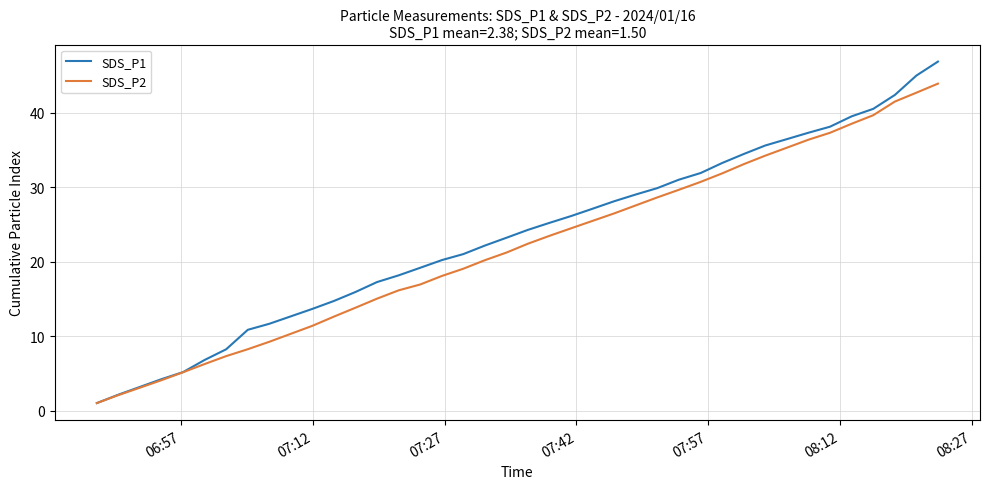

Rank the series by their maximum value, from highest to lowest.

SDS_P1, SDS_P2